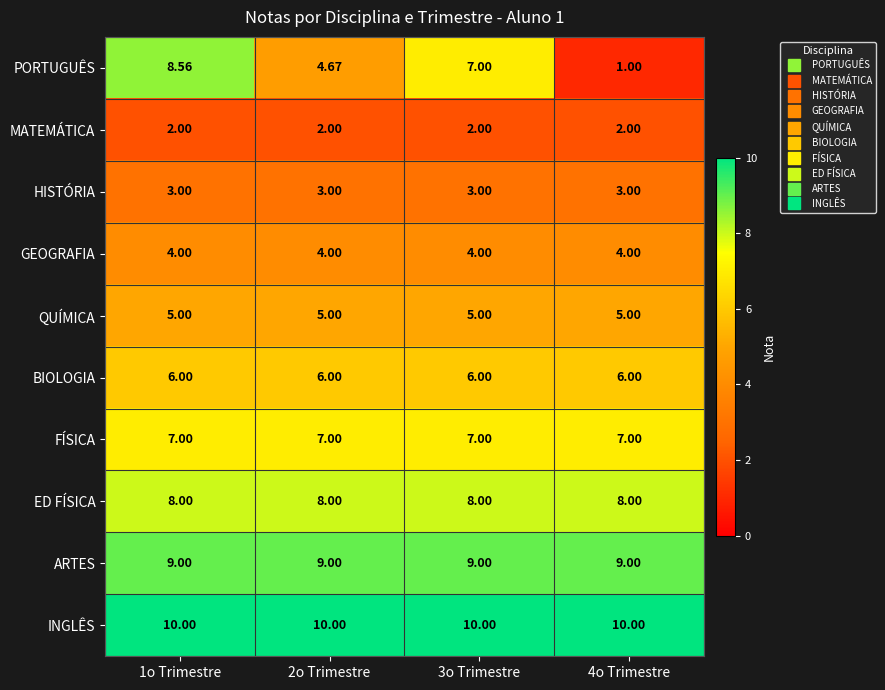

Which series has the largest range (max minus min)?

PORTUGUÊS